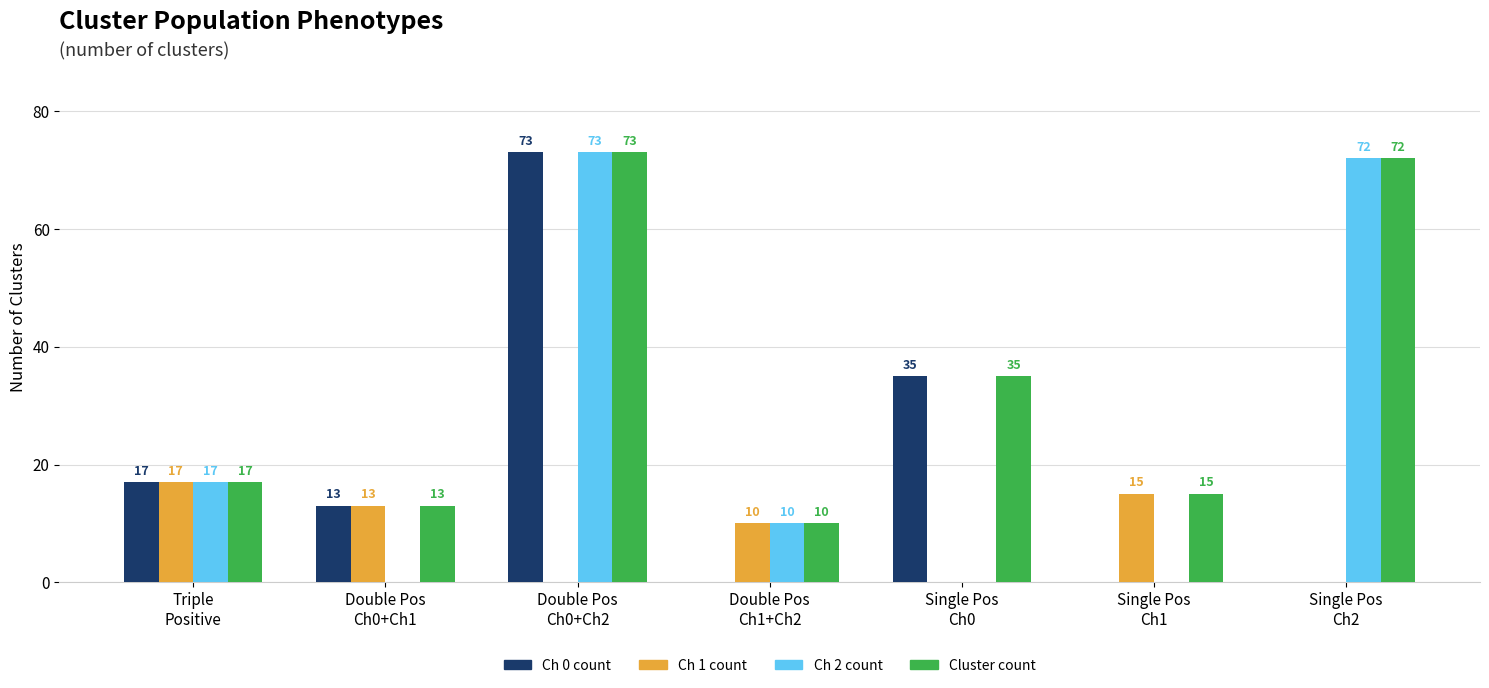

What is the maximum value for Ch 1 count?

17